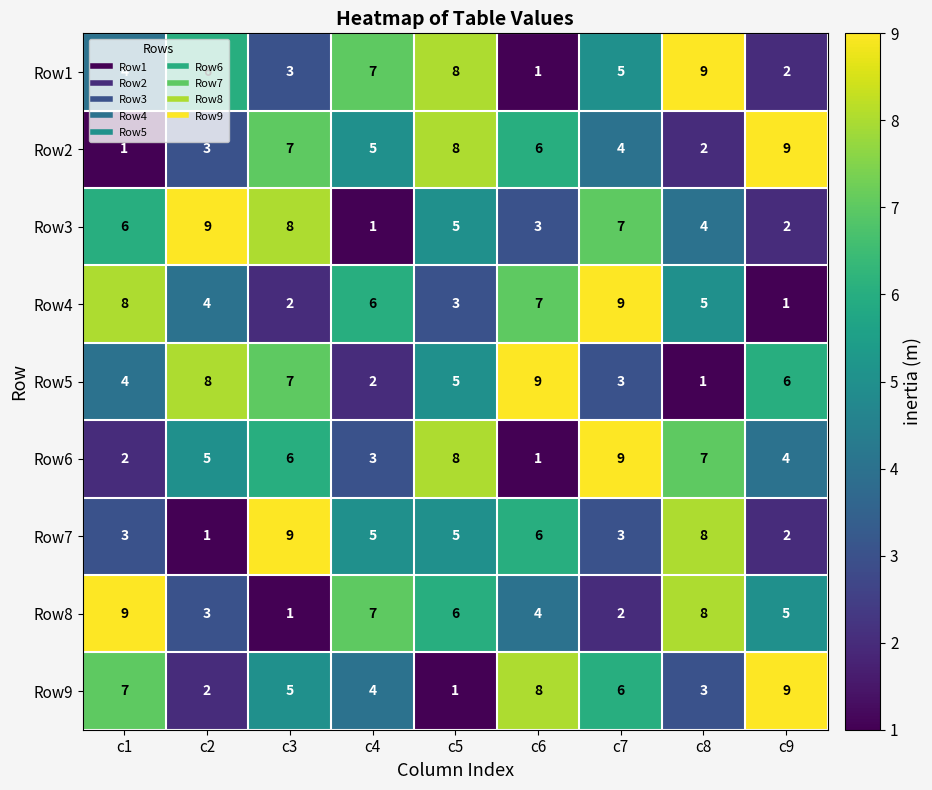

Is it true that Row8 equals 1 at c7?

False